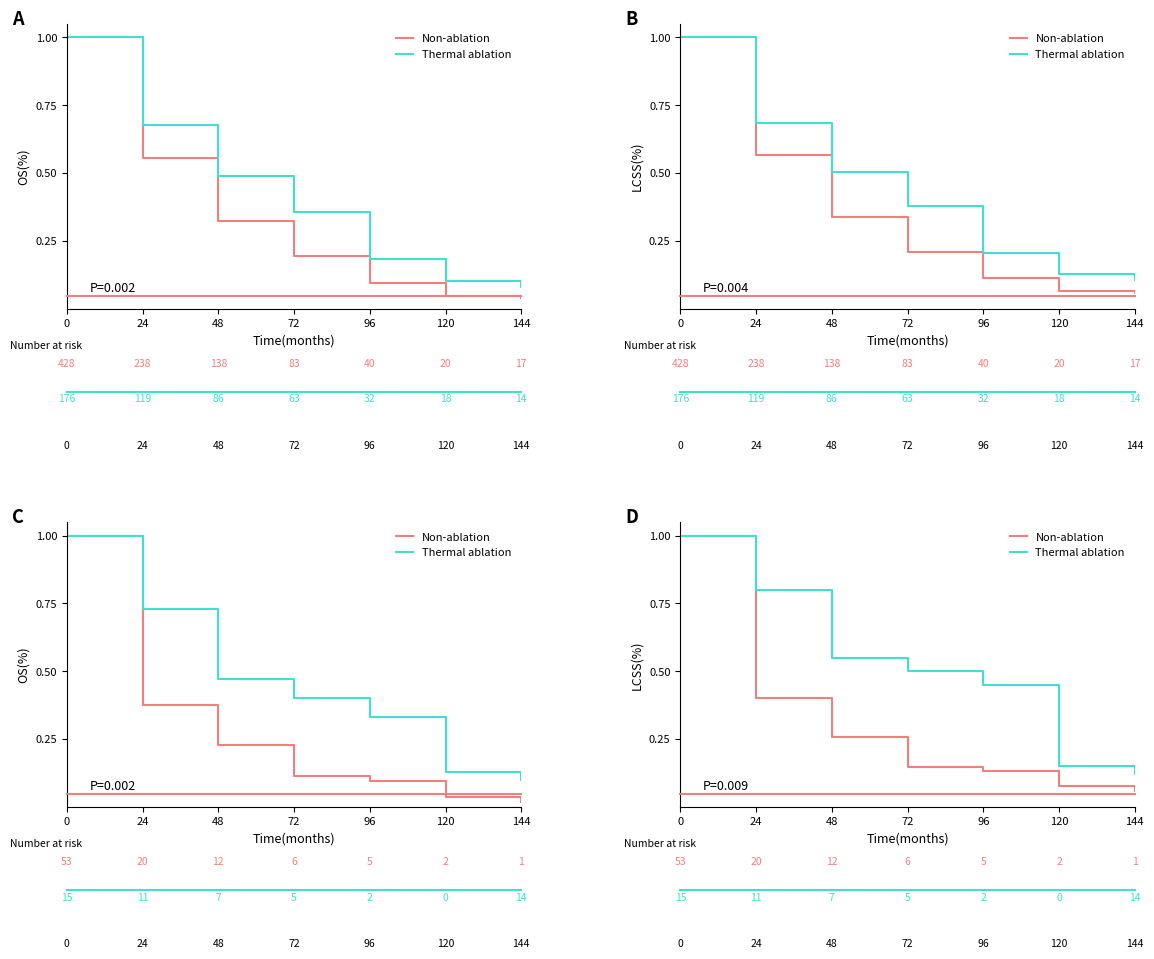

What is the difference between the maximum and minimum values in the Non-ablation series?

0.9